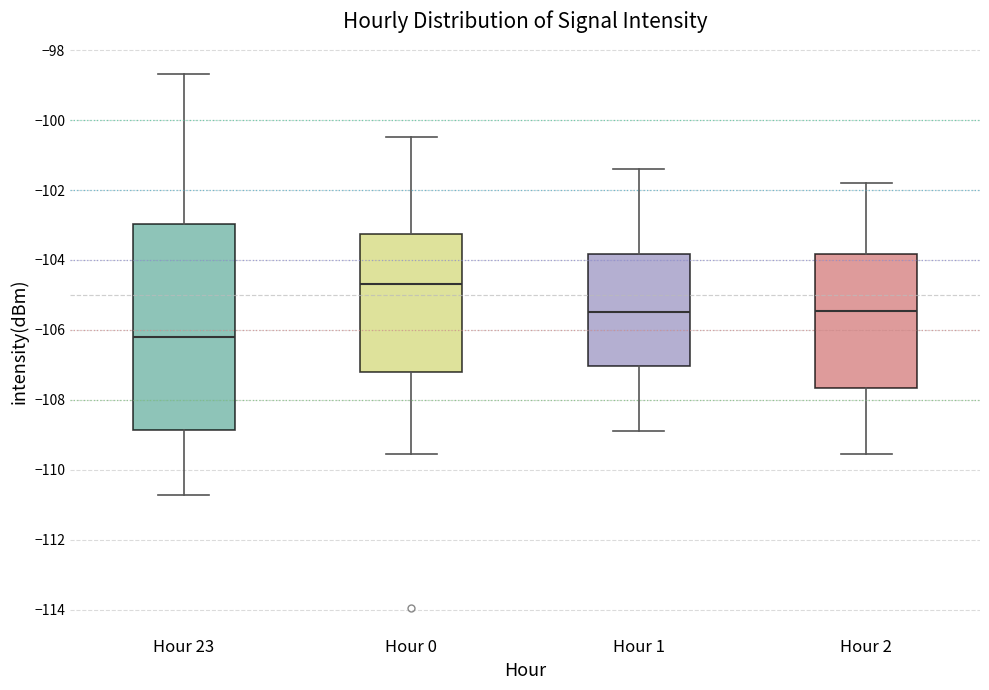

Where does the lower whisker of the box for Hour 2 end on the y-axis? The values are not printed on the chart, so give them approximately, as read against the axis.

-109.6